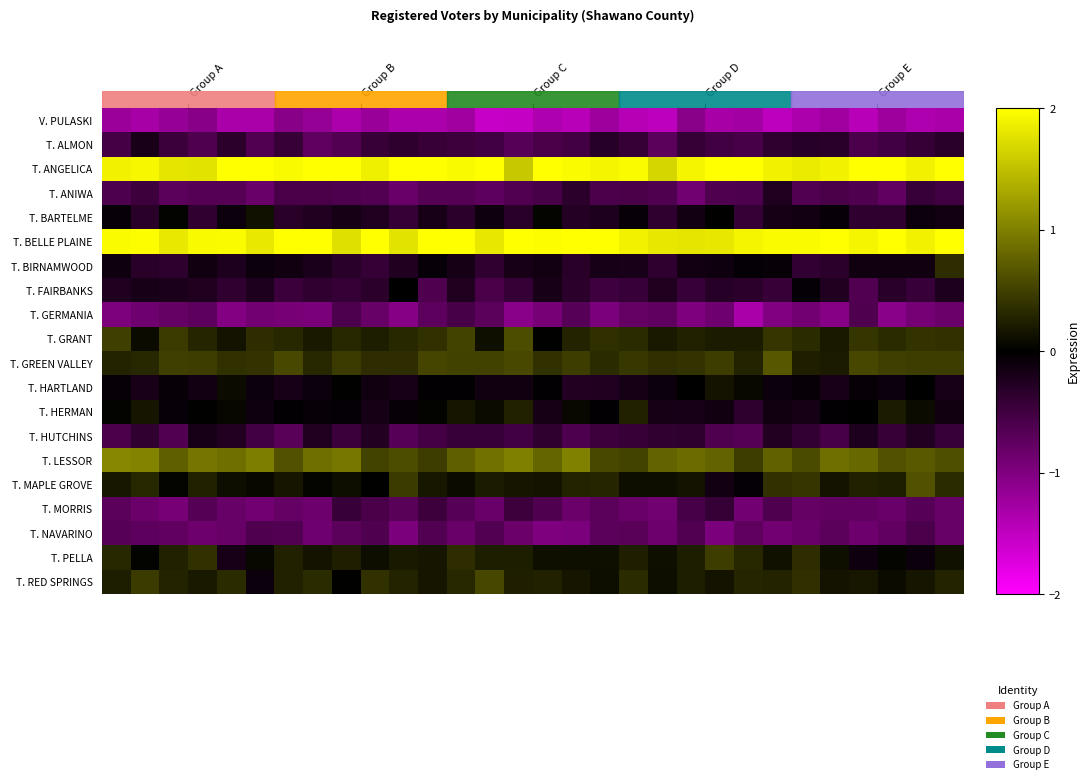

At which category is the sum across all series the highest?

29